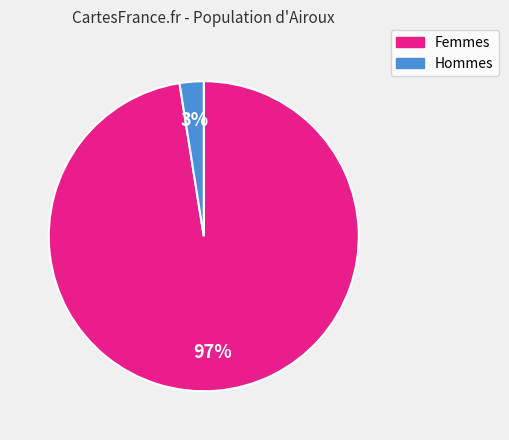

How many slices are in this pie chart?

2